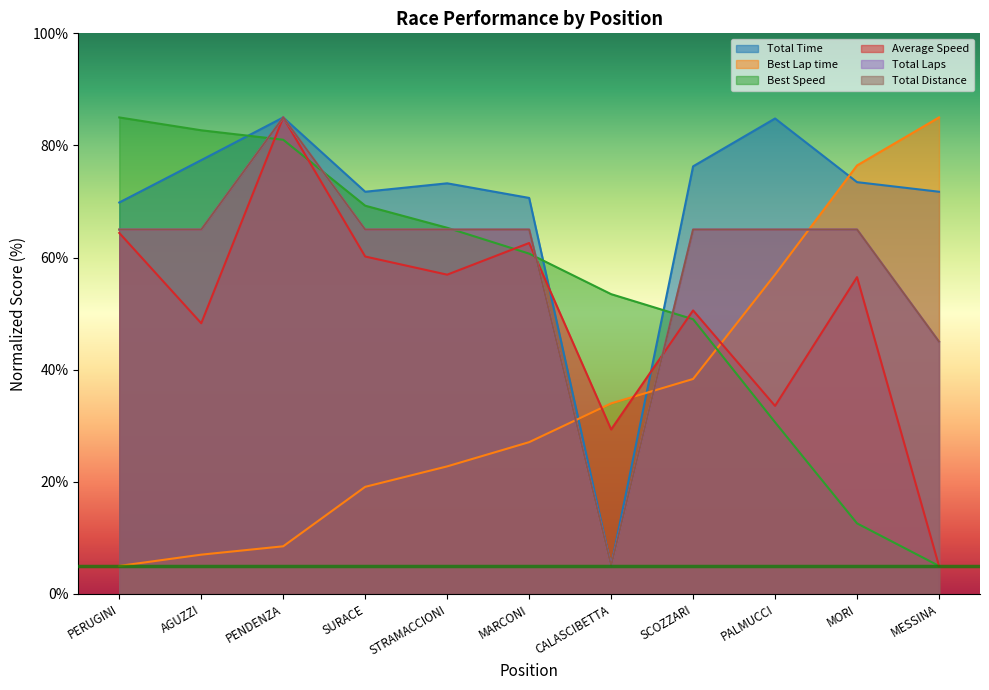

What is the value of the Best Speed point at the 5th from the left?

65.3